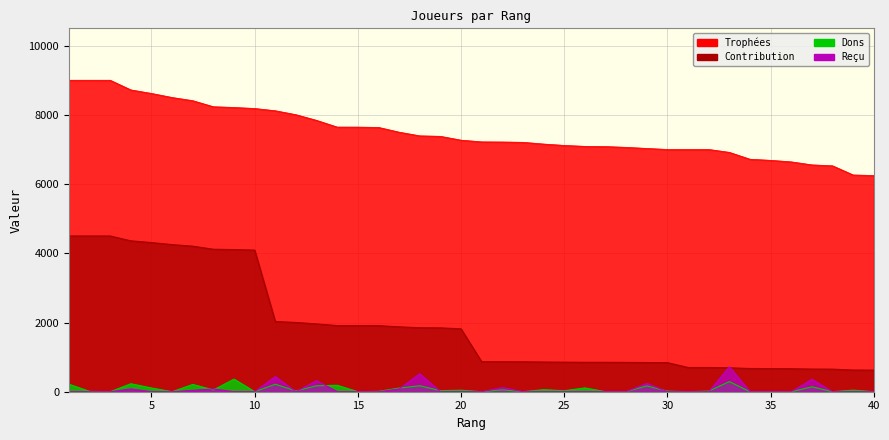

List the series in order of their peak value, highest first.

Trophées, Contribution, Reçu, Dons